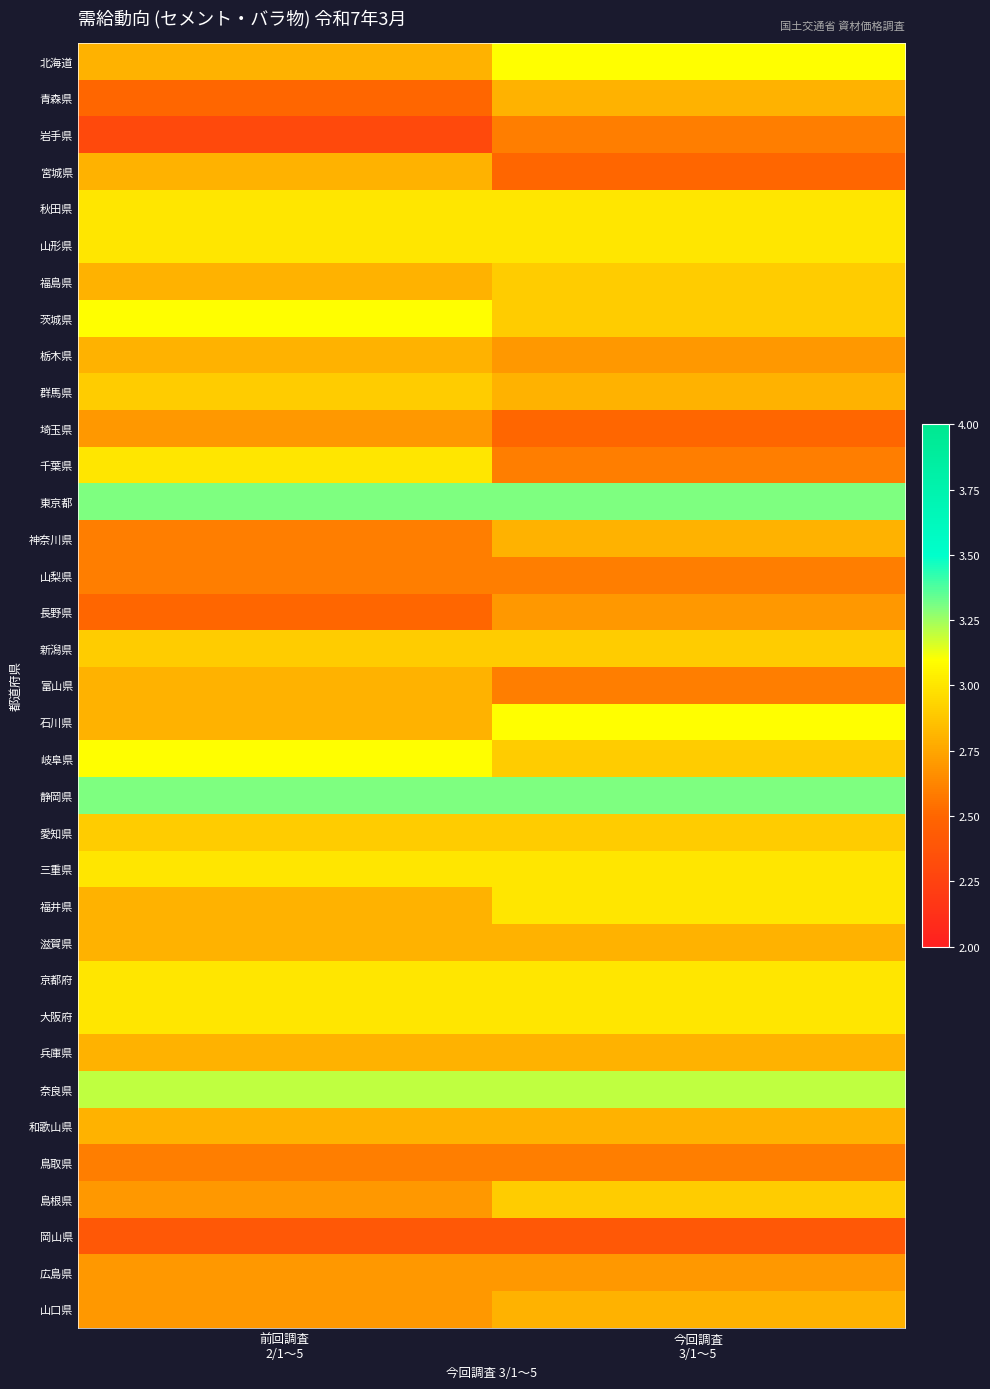

Reading right to left, extract all data points from this chart.

北海道: 今回調査
3/1～5=3.1	前回調査
2/1～5=2.8
青森県: 今回調査
3/1～5=2.8	前回調査
2/1～5=2.5
岩手県: 今回調査
3/1～5=2.6	前回調査
2/1～5=2.3
宮城県: 今回調査
3/1～5=2.5	前回調査
2/1～5=2.8
秋田県: 今回調査
3/1～5=3.0	前回調査
2/1～5=3.0
山形県: 今回調査
3/1～5=3.0	前回調査
2/1～5=3.0
福島県: 今回調査
3/1～5=2.9	前回調査
2/1～5=2.8
茨城県: 今回調査
3/1～5=2.9	前回調査
2/1～5=3.1
栃木県: 今回調査
3/1～5=2.7	前回調査
2/1～5=2.8
群馬県: 今回調査
3/1～5=2.8	前回調査
2/1～5=2.9
埼玉県: 今回調査
3/1～5=2.5	前回調査
2/1～5=2.7
千葉県: 今回調査
3/1～5=2.6	前回調査
2/1～5=3.0
東京都: 今回調査
3/1～5=3.3	前回調査
2/1～5=3.3
神奈川県: 今回調査
3/1～5=2.8	前回調査
2/1～5=2.6
山梨県: 今回調査
3/1～5=2.6	前回調査
2/1～5=2.6
長野県: 今回調査
3/1～5=2.7	前回調査
2/1～5=2.5
新潟県: 今回調査
3/1～5=2.9	前回調査
2/1～5=2.9
富山県: 今回調査
3/1～5=2.6	前回調査
2/1～5=2.8
石川県: 今回調査
3/1～5=3.1	前回調査
2/1～5=2.8
岐阜県: 今回調査
3/1～5=2.9	前回調査
2/1～5=3.1
静岡県: 今回調査
3/1～5=3.3	前回調査
2/1～5=3.3
愛知県: 今回調査
3/1～5=2.9	前回調査
2/1～5=2.9
三重県: 今回調査
3/1～5=3.0	前回調査
2/1～5=3.0
福井県: 今回調査
3/1～5=3.0	前回調査
2/1～5=2.8
滋賀県: 今回調査
3/1～5=2.8	前回調査
2/1～5=2.8
京都府: 今回調査
3/1～5=3.0	前回調査
2/1～5=3.0
大阪府: 今回調査
3/1～5=3.0	前回調査
2/1～5=3.0
兵庫県: 今回調査
3/1～5=2.8	前回調査
2/1～5=2.8
奈良県: 今回調査
3/1～5=3.2	前回調査
2/1～5=3.2
和歌山県: 今回調査
3/1～5=2.8	前回調査
2/1～5=2.8
鳥取県: 今回調査
3/1～5=2.6	前回調査
2/1～5=2.6
島根県: 今回調査
3/1～5=2.9	前回調査
2/1～5=2.7
岡山県: 今回調査
3/1～5=2.4	前回調査
2/1～5=2.4
広島県: 今回調査
3/1～5=2.7	前回調査
2/1～5=2.7
山口県: 今回調査
3/1～5=2.8	前回調査
2/1～5=2.7